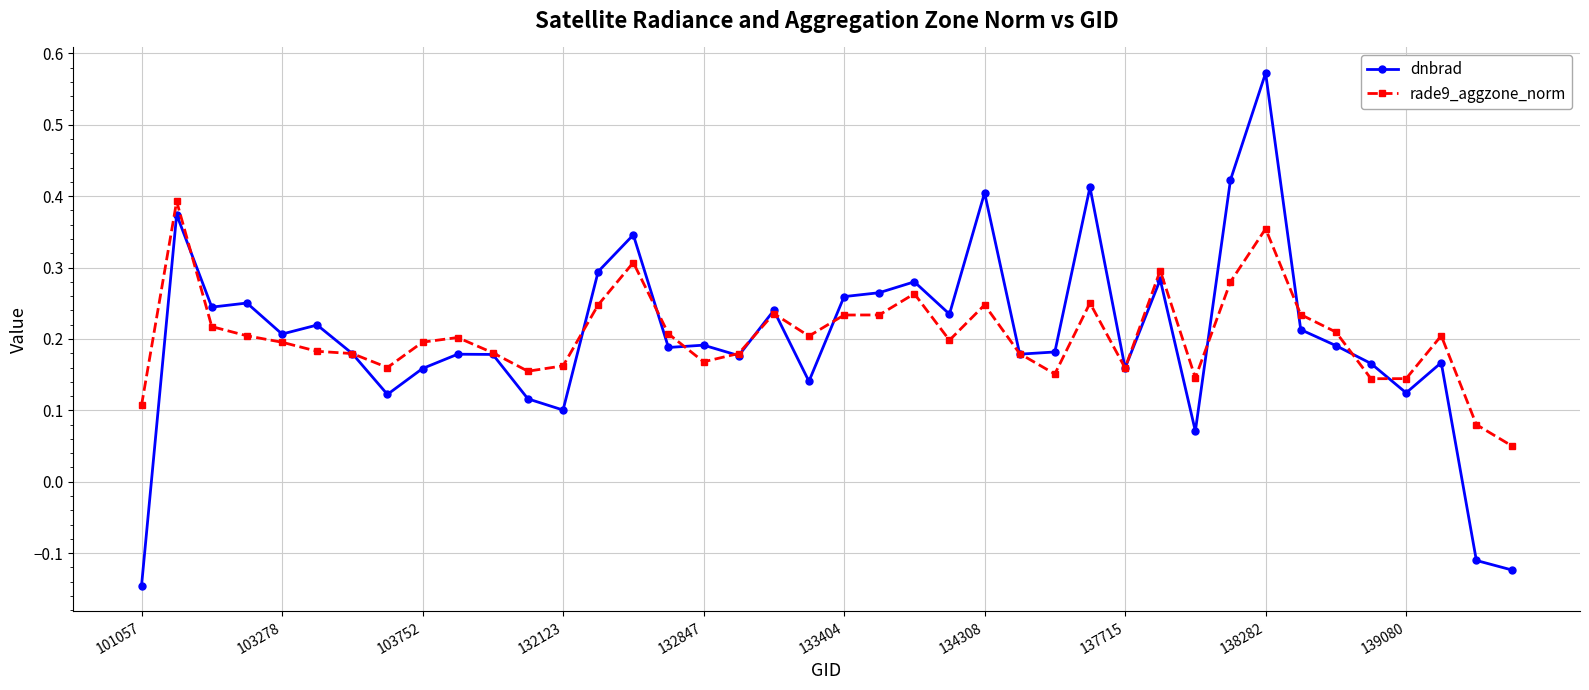

How many lines are shown in the chart?

2